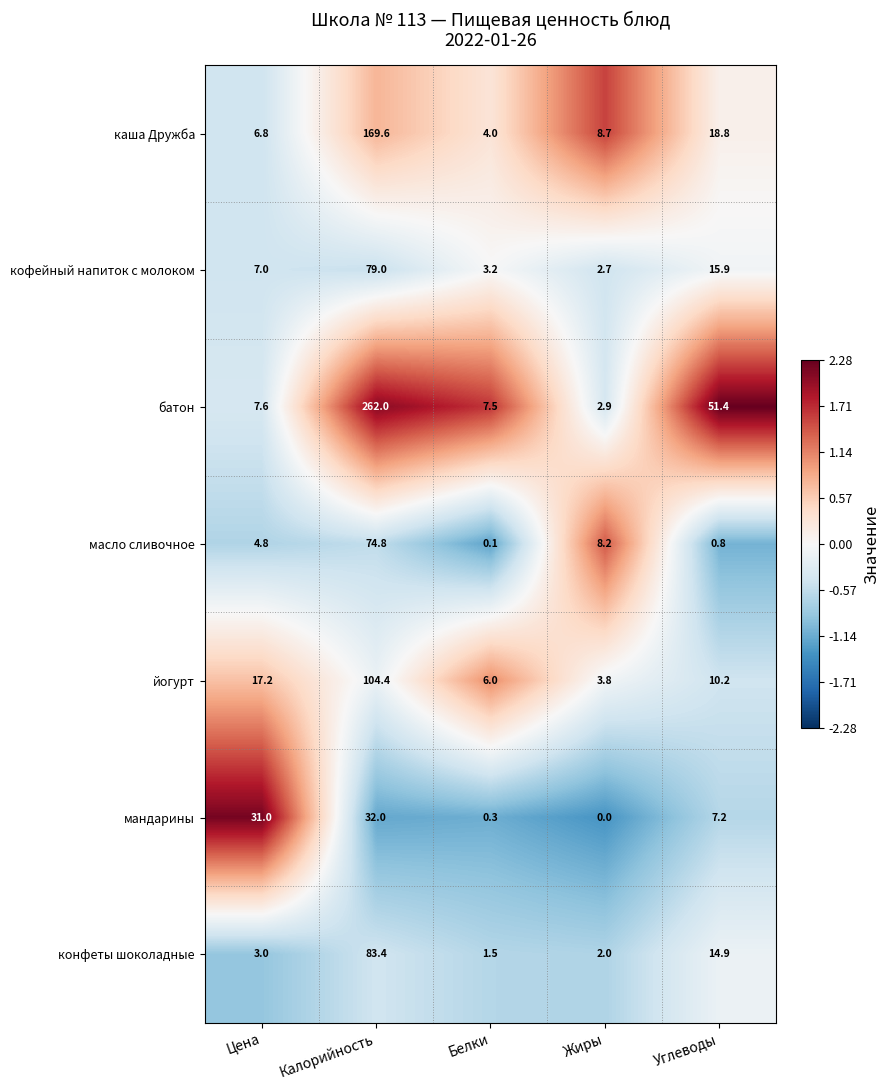

Rank the categories by каша Дружба value from lowest to highest.

Белки, Цена, Жиры, Углеводы, Калорийность